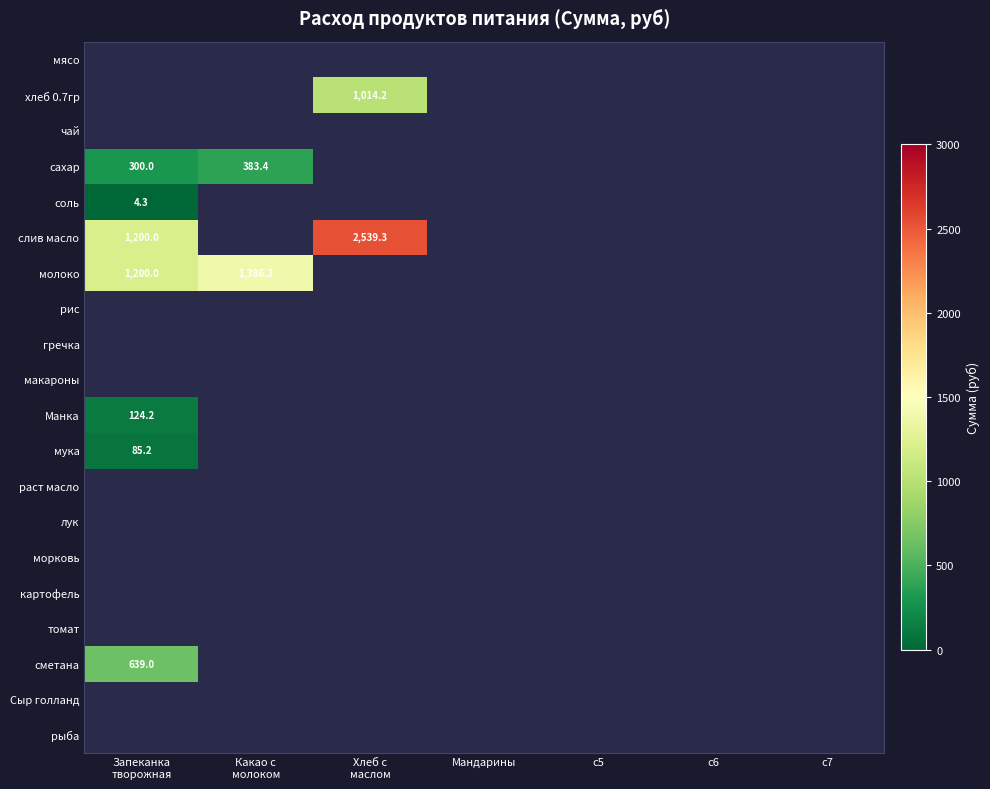

Rank the categories by сахар value from lowest to highest.

Хлеб с маслом, Мандарины, с5, с6, с7, Запеканка творожная, Какао с молоком